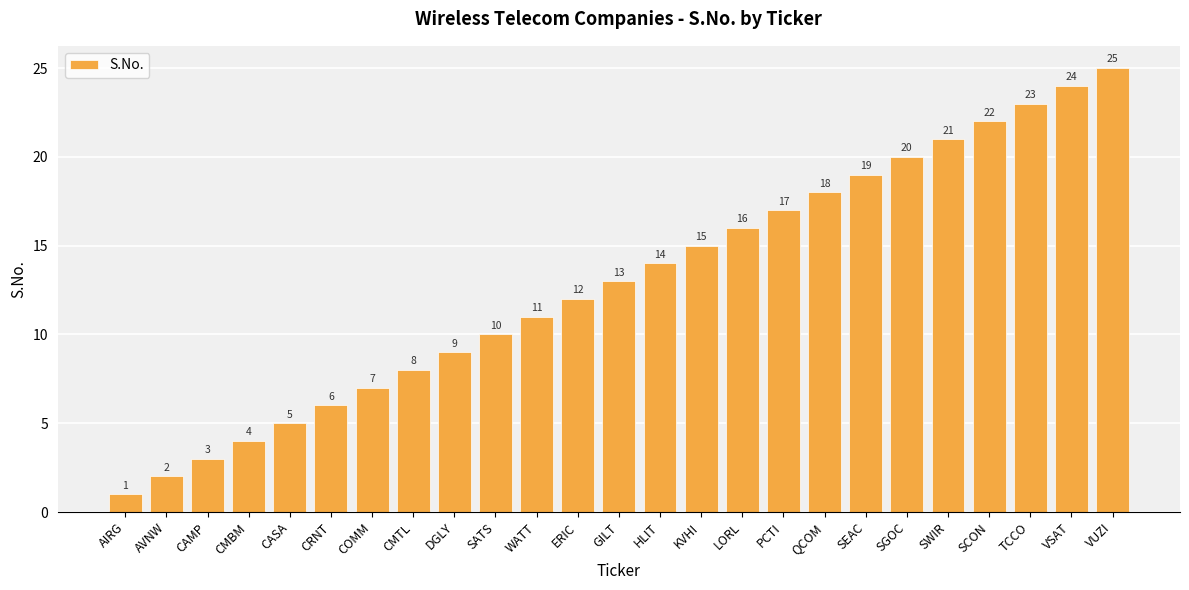

Reading right to left, transcribe all the data shown in this chart.

25	24	23	22	21	20	19	18	17	16	15	14	13	12	11	10	9	8	7	6	5	4	3	2	1